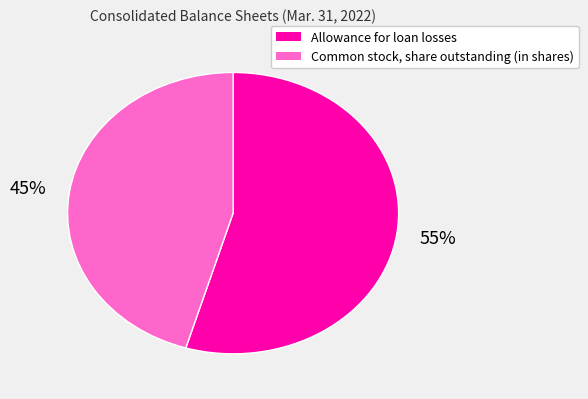

The Allowance for loan losses slice represents 65% of the pie. True or false?

False